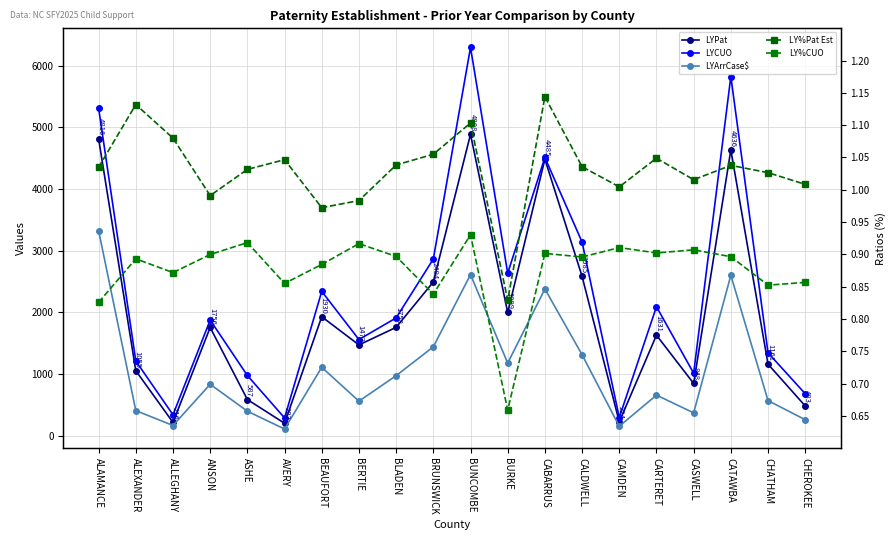

Reading right to left, list all the values displayed in this chart.

LYPat: 483.0	1161.0	4636.0	848.0	1631.0	224.0	2585.0	4485.0	1999.0	4888.0	2494.0	1758.0	1473.0	1930.0	202.0	587.0	1756.0	216.0	1055.0	4816.0
LYCUO: 681.0	1345.0	5826.0	1014.0	2093.0	295.0	3141.0	4513.0	2636.0	6298.0	2866.0	1911.0	1560.0	2341.0	289.0	977.0	1876.0	340.0	1212.0	5312.0
LYArrCase$: 260.0	570.0	2602.0	371.0	659.0	153.0	1314.0	2380.0	1178.0	2613.0	1442.0	974.0	561.0	1110.0	109.0	398.0	835.0	166.0	408.0	3326.0
LY%Pat Est: 1.0	1.0	1.0	1.0	1.0	1.0	1.0	1.1	0.8	1.1	1.1	1.0	1.0	1.0	1.0	1.0	1.0	1.1	1.1	1.0
LY%CUO: 0.9	0.9	0.9	0.9	0.9	0.9	0.9	0.9	0.7	0.9	0.8	0.9	0.9	0.9	0.9	0.9	0.9	0.9	0.9	0.8